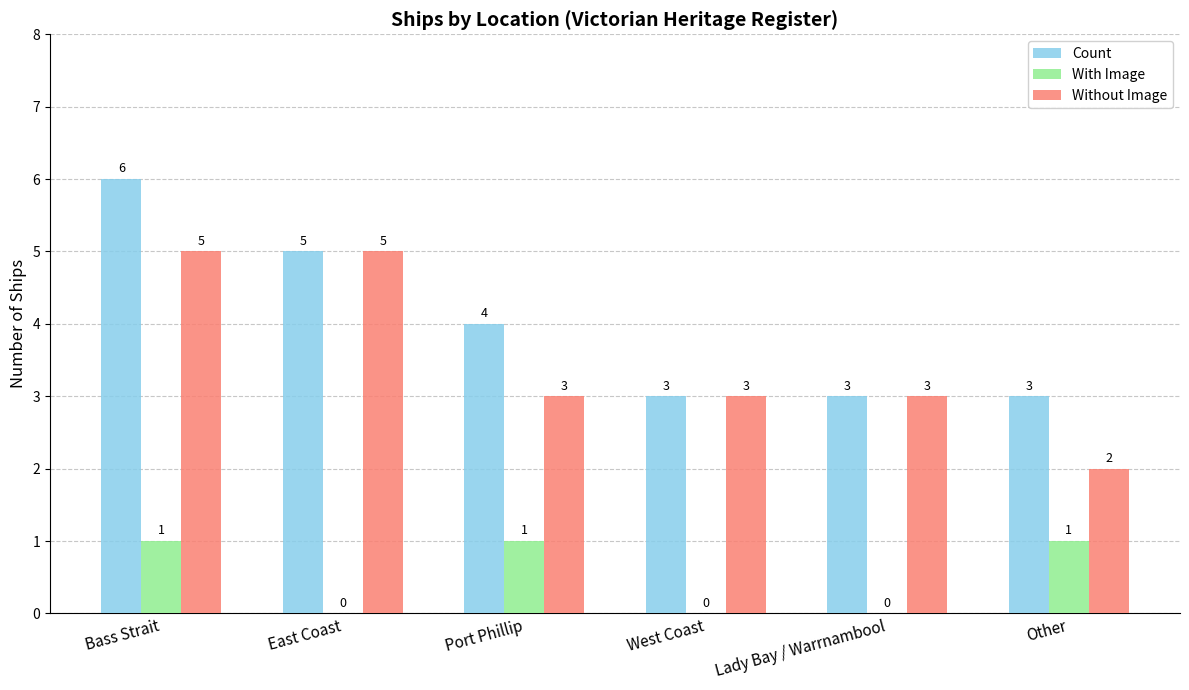

What is the sum of all With Image values?

3